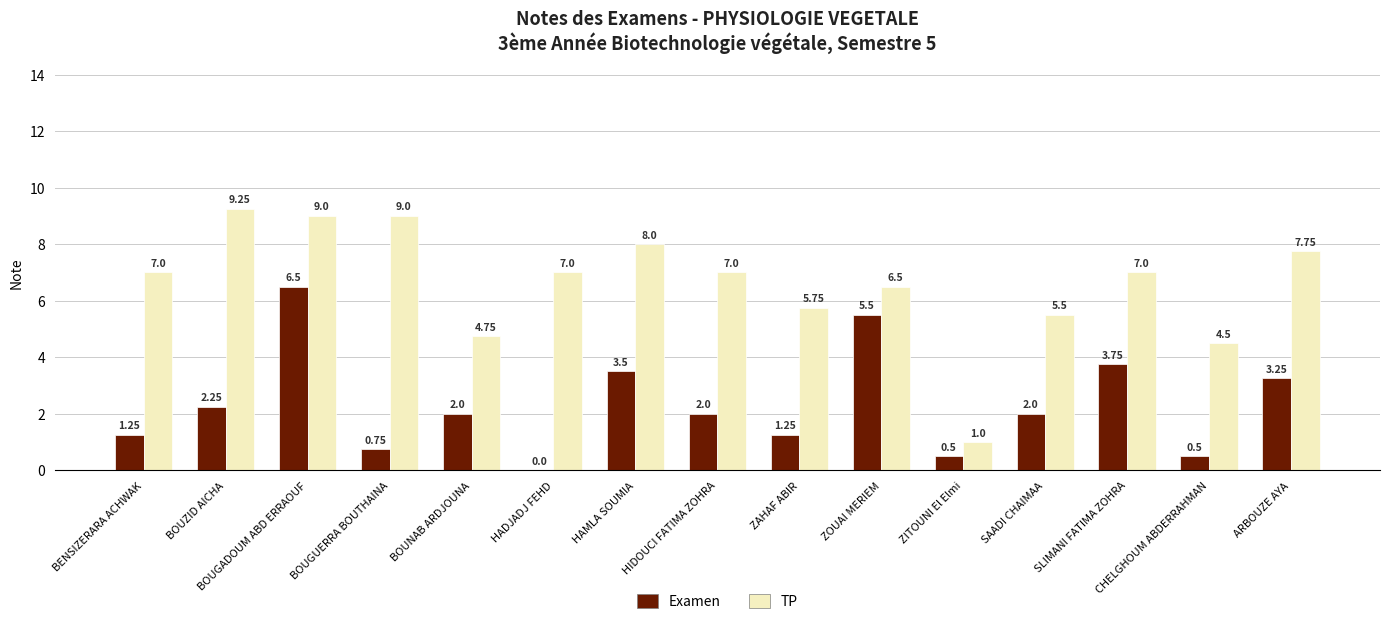

Which label corresponds to the largest value in the chart?

BOUZID AICHA